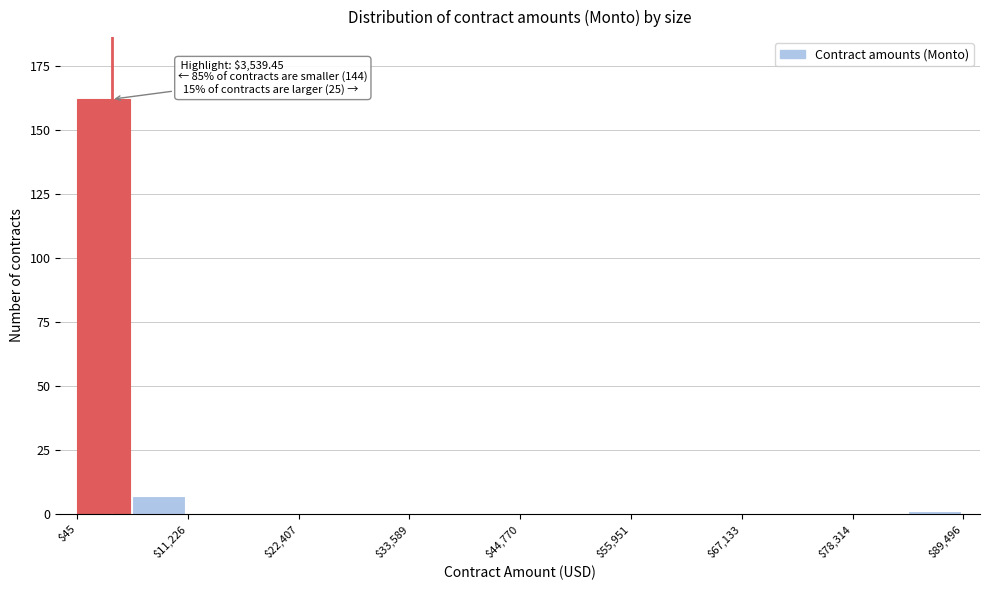

Read against the x-axis, roughly where is the centre of the tallest bar?

2000